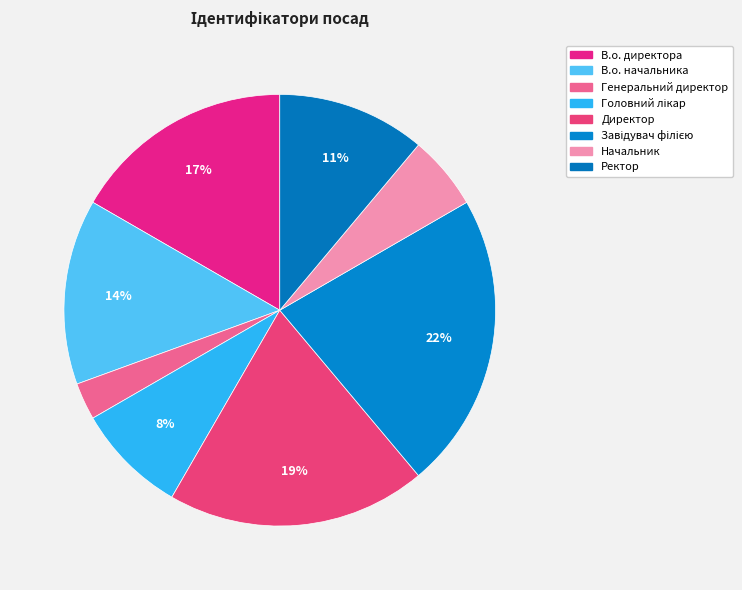

Which slice is the largest?

Завідувач філією